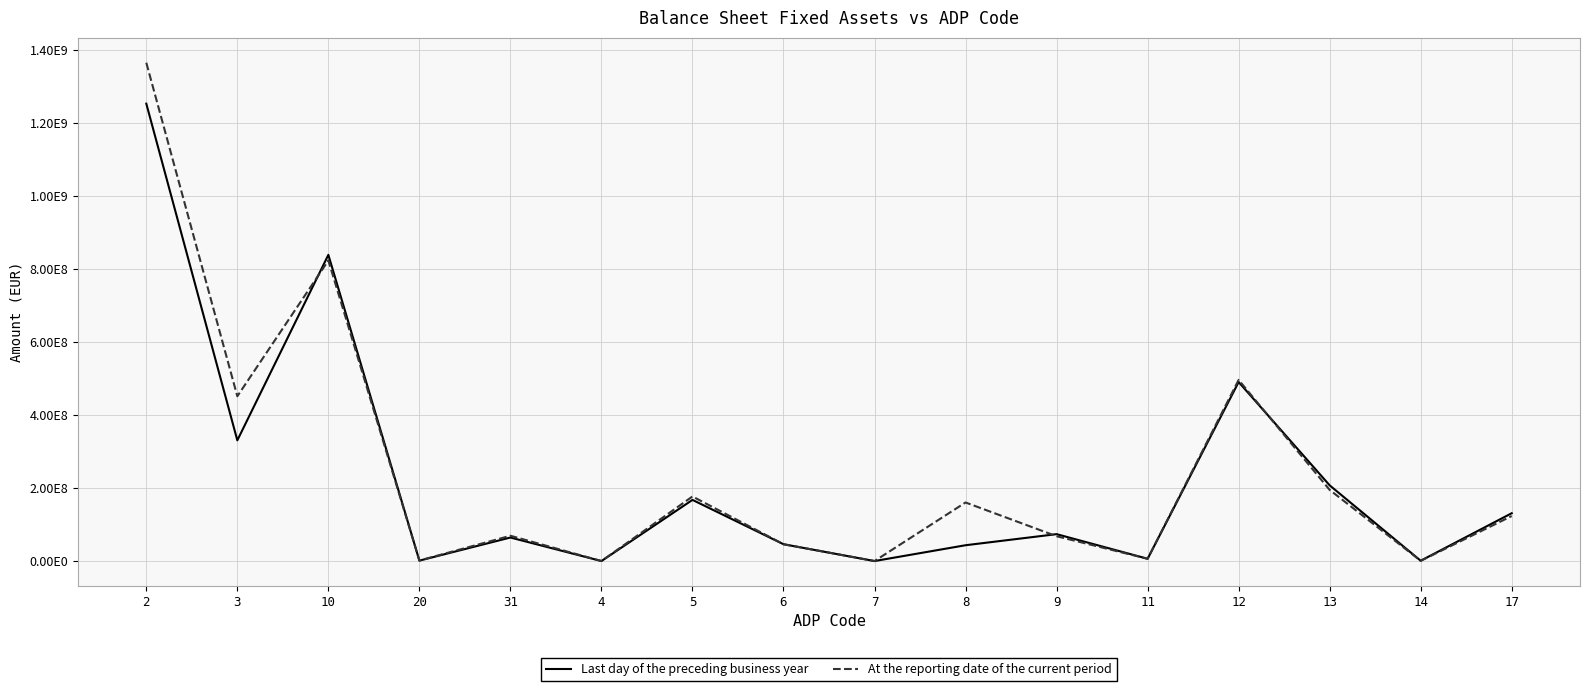

Reading left to right, transcribe all the data shown in this chart.

Last day of the preceding business year: 2=1252852875	3=330616146	10=838686379	20=1182781	31=64451434	4=0	5=167511770	6=46087164	7=0	8=43322741	9=73694471	11=6247582	12=490317326	13=207362547	14=865772	17=131029550
At the reporting date of the current period: 2=1365007310	3=451413963	10=823243160	20=1393431	31=69290861	4=0	5=176889932	6=46087164	7=0	8=160437506	9=67999361	11=6202330	12=496102102	13=194878987	14=669661	17=123318405